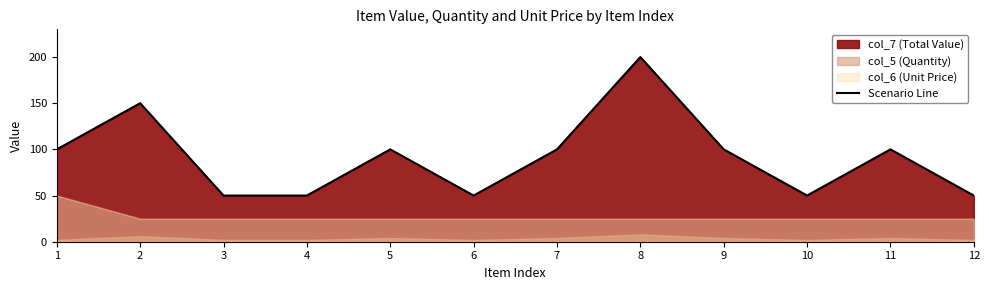

What is the sum of the values at 6 and 9?

150